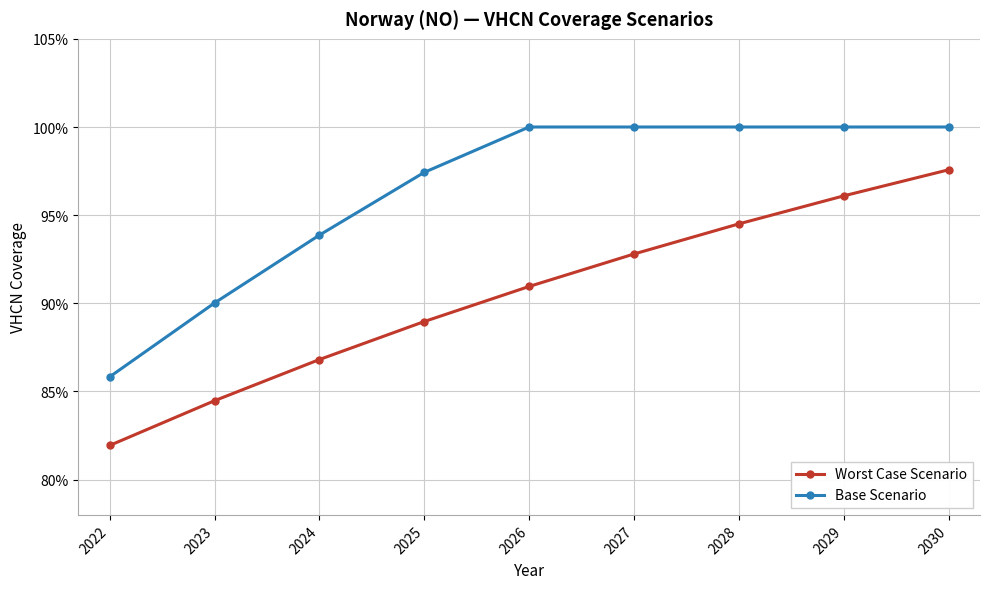

Rank the series by their maximum value, from lowest to highest.

Worst Case Scenario, Base Scenario